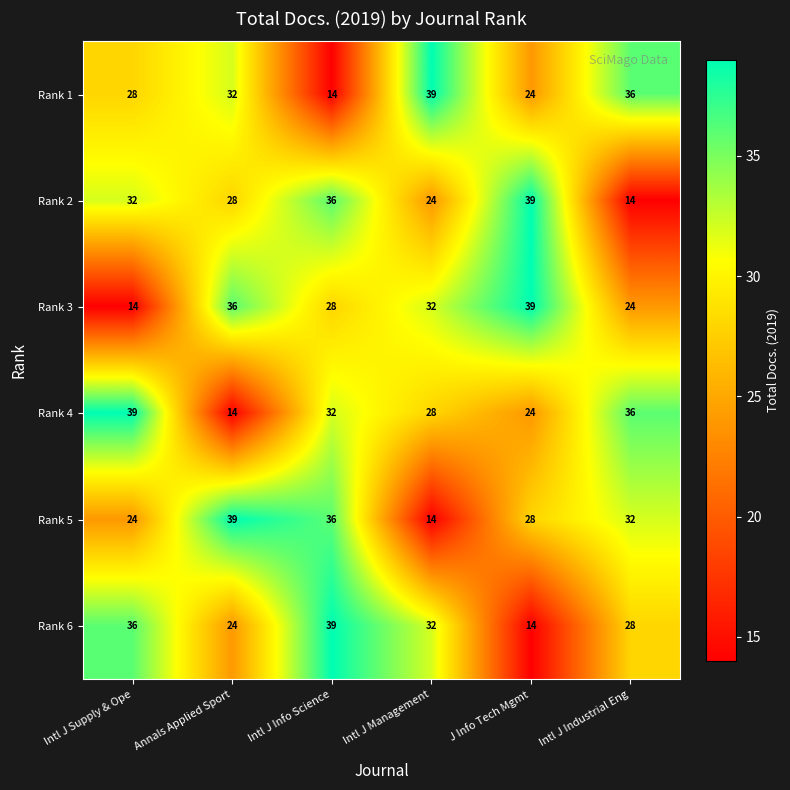

What is the difference between the maximum and minimum values in the Rank 5 series?

25